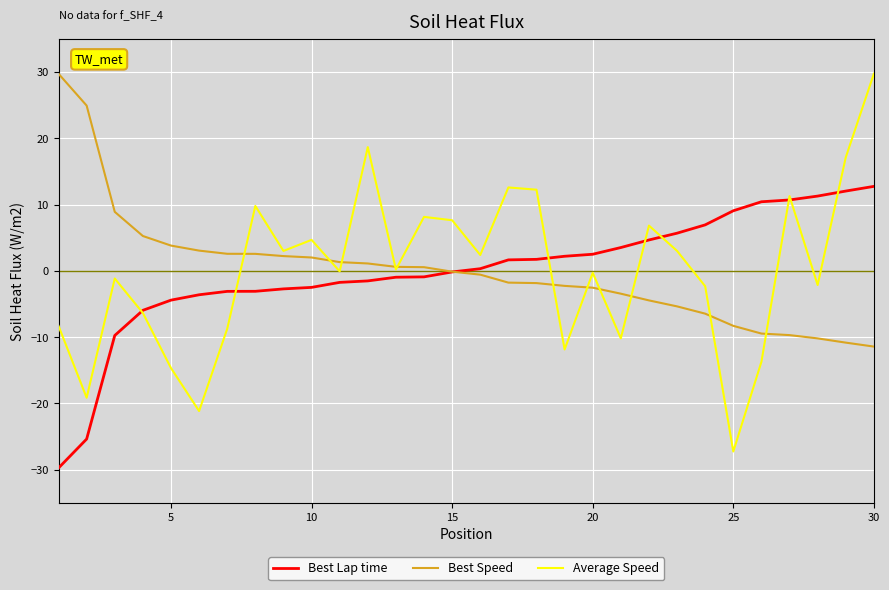

What is the minimum value for Average Speed?

-27.3